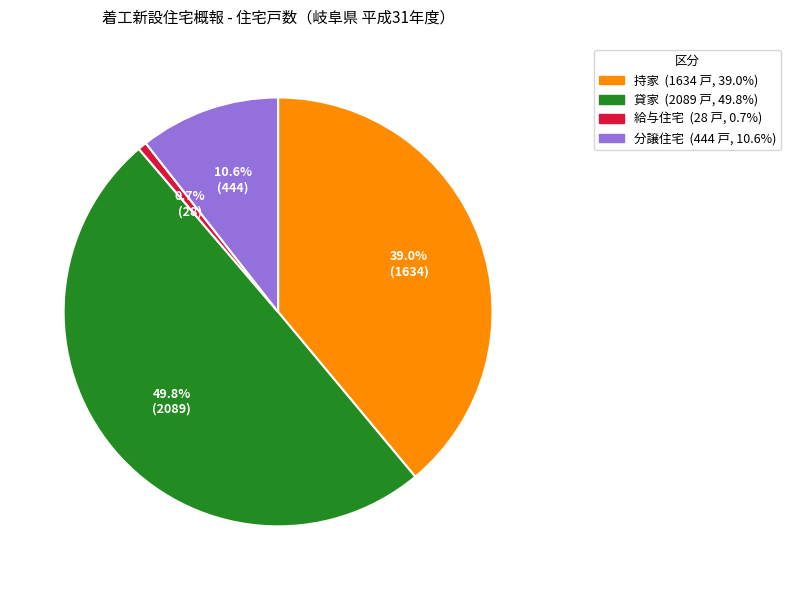

Count the number of slices in the pie.

4